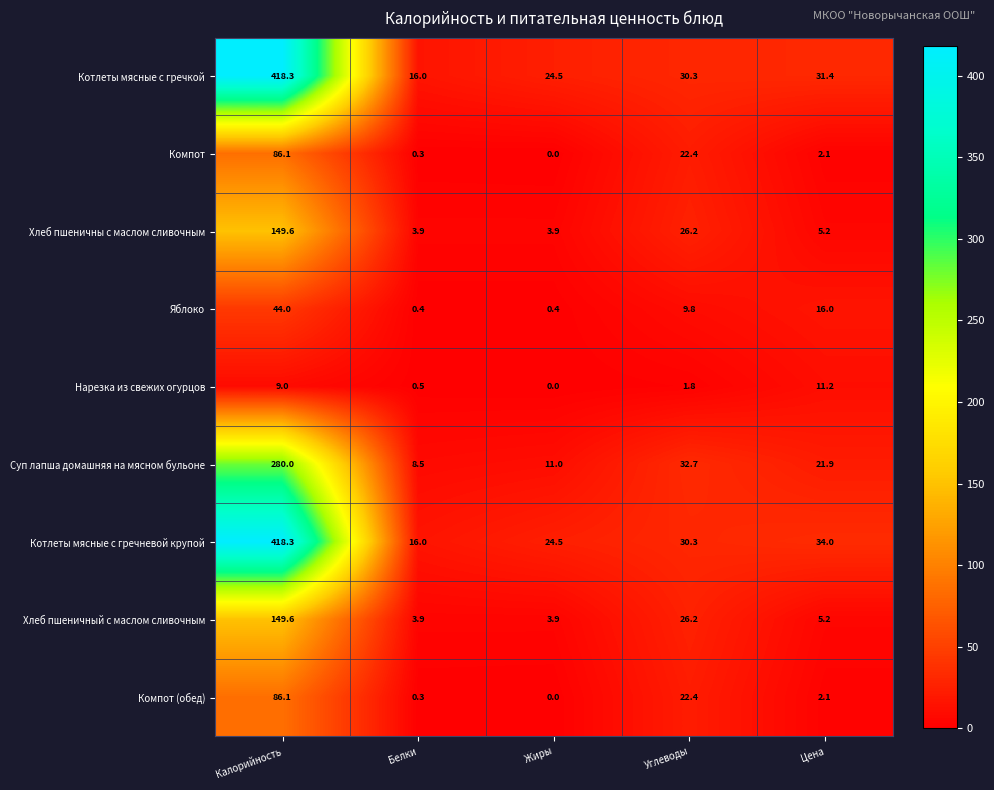

What is the sum of the Нарезка из свежих огурцов values at Углеводы and Белки?

2.3